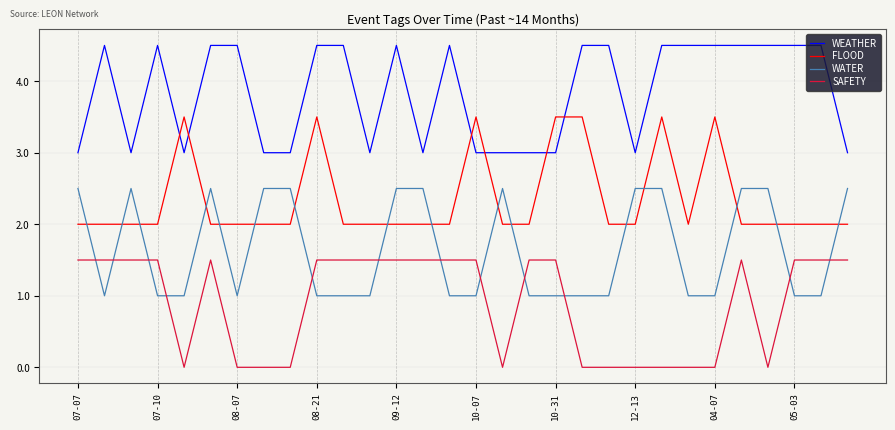

What is the maximum value shown in the chart?

4.5